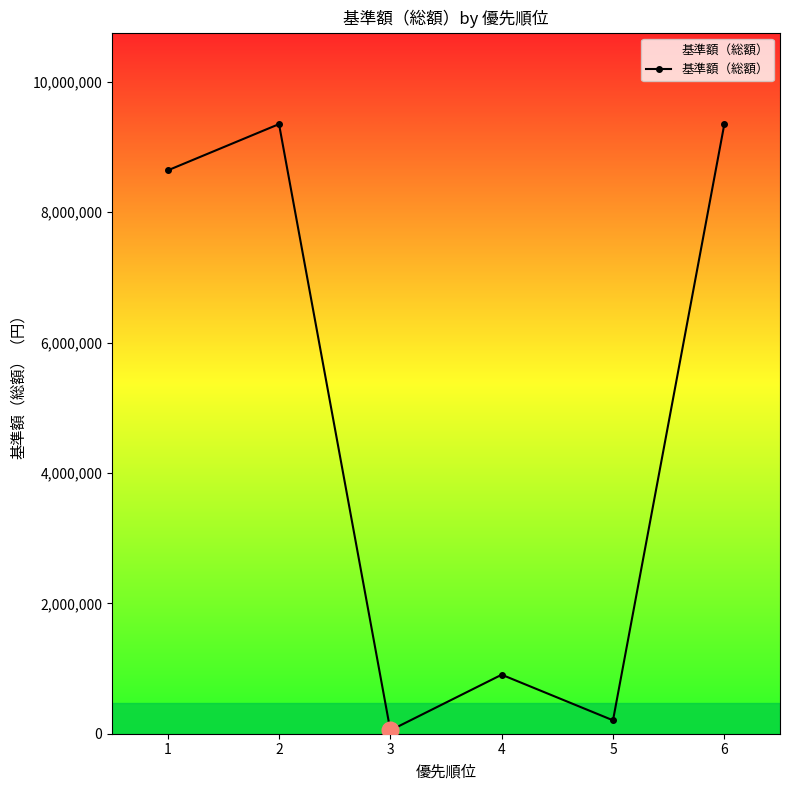

Which category has the lowest value across all series?

3